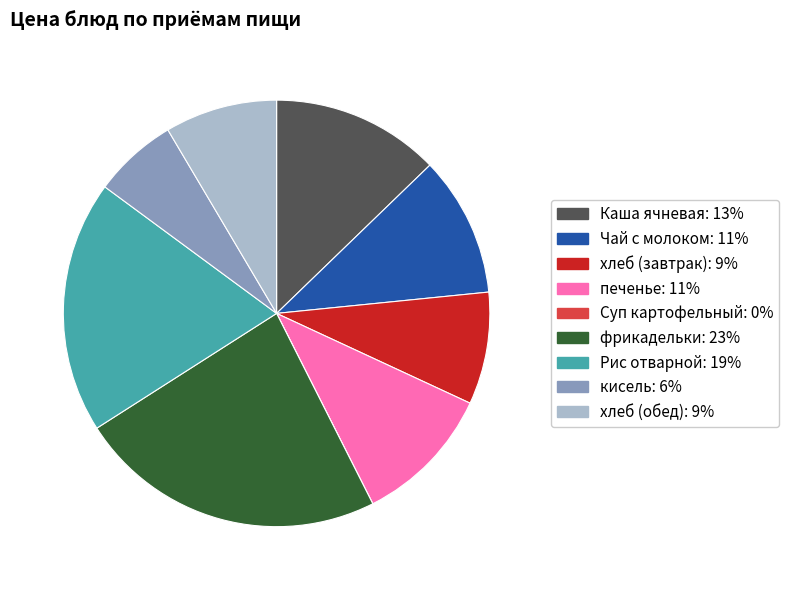

Approximately how many times larger is the value at Каша ячневая compared to печенье?

1.2